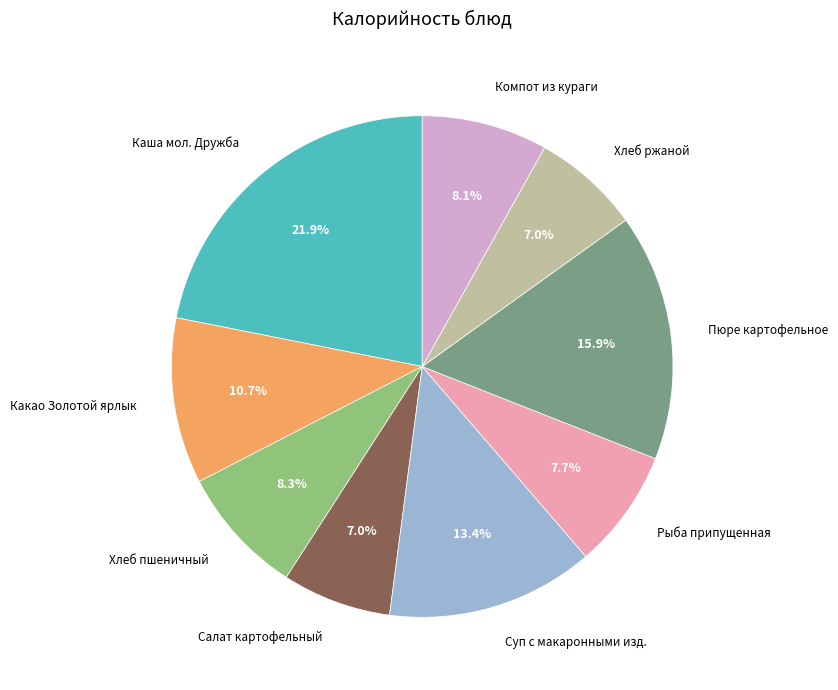

Approximately how many times larger is the value at Салат картофельный compared to Какао Золотой ярлык?

0.7